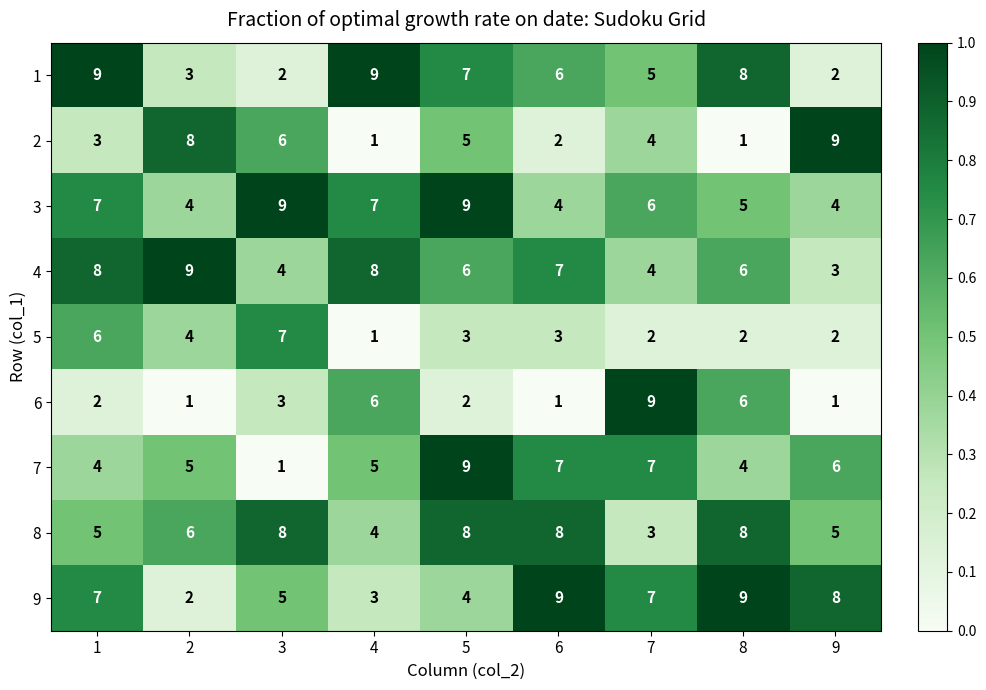

True or false: 5 has a value of 1 at 5.

False